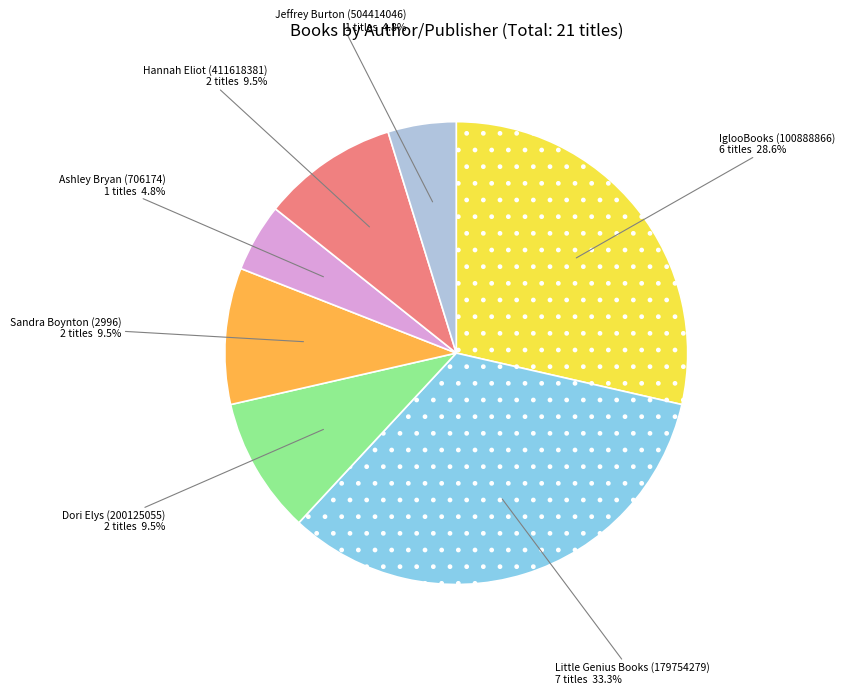

Does any single category account for the majority?

No